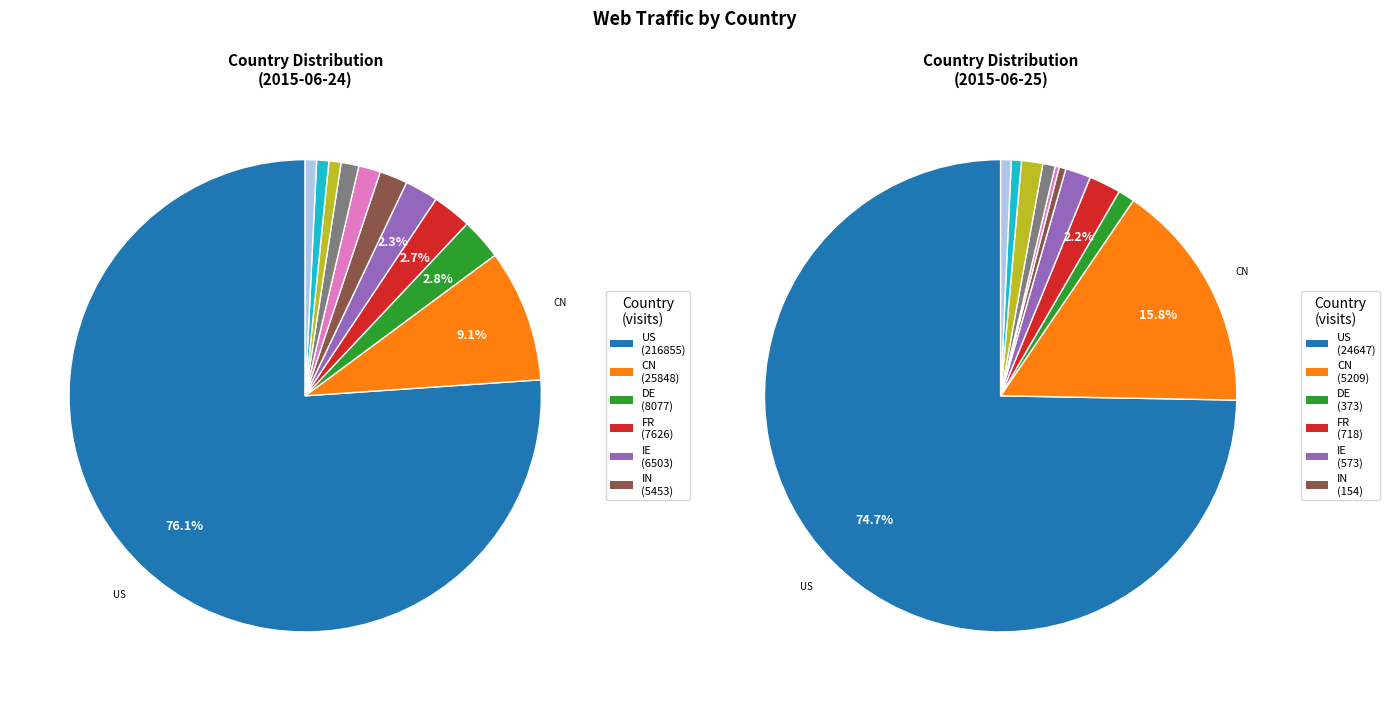

How many segments does this pie chart have?

11